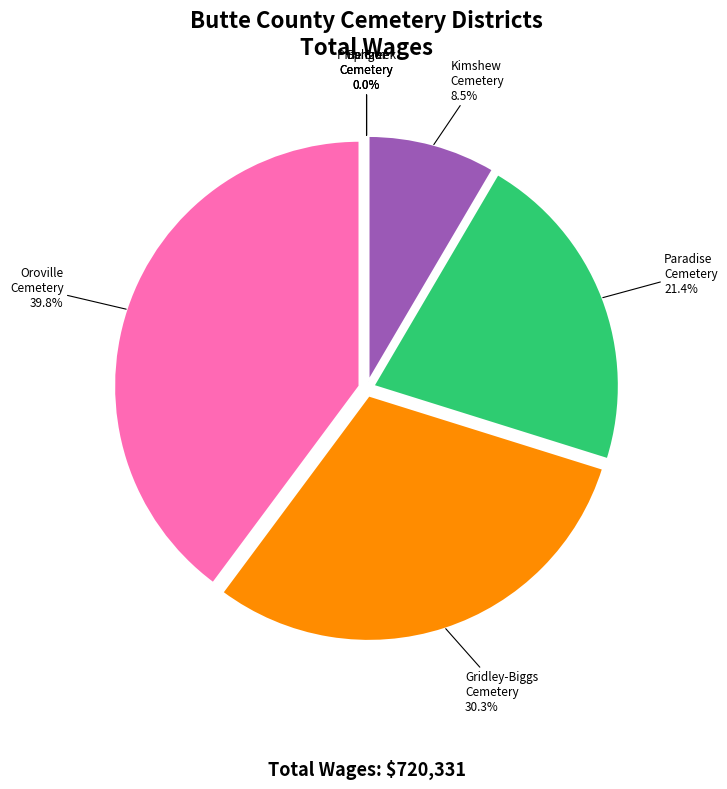

Count the number of slices in the pie.

7